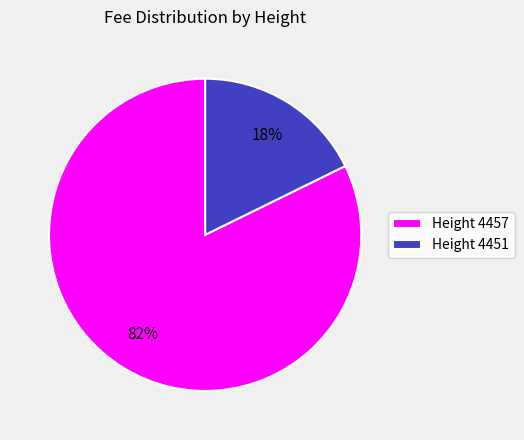

Rank the categories by value from lowest to highest.

Height 4451, Height 4457